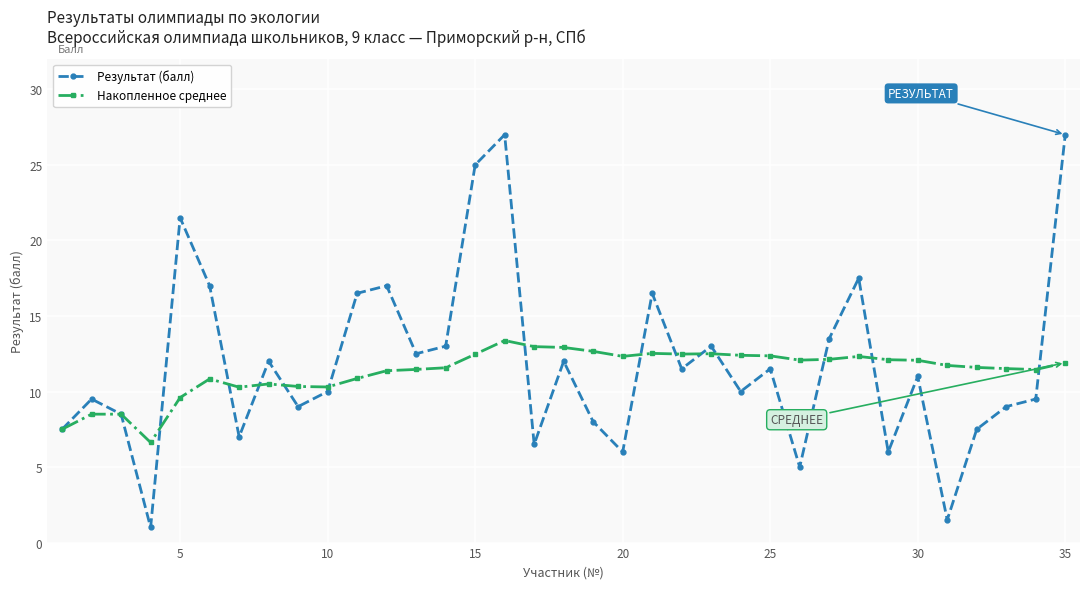

What is the maximum value for Результат (балл)?

27.0